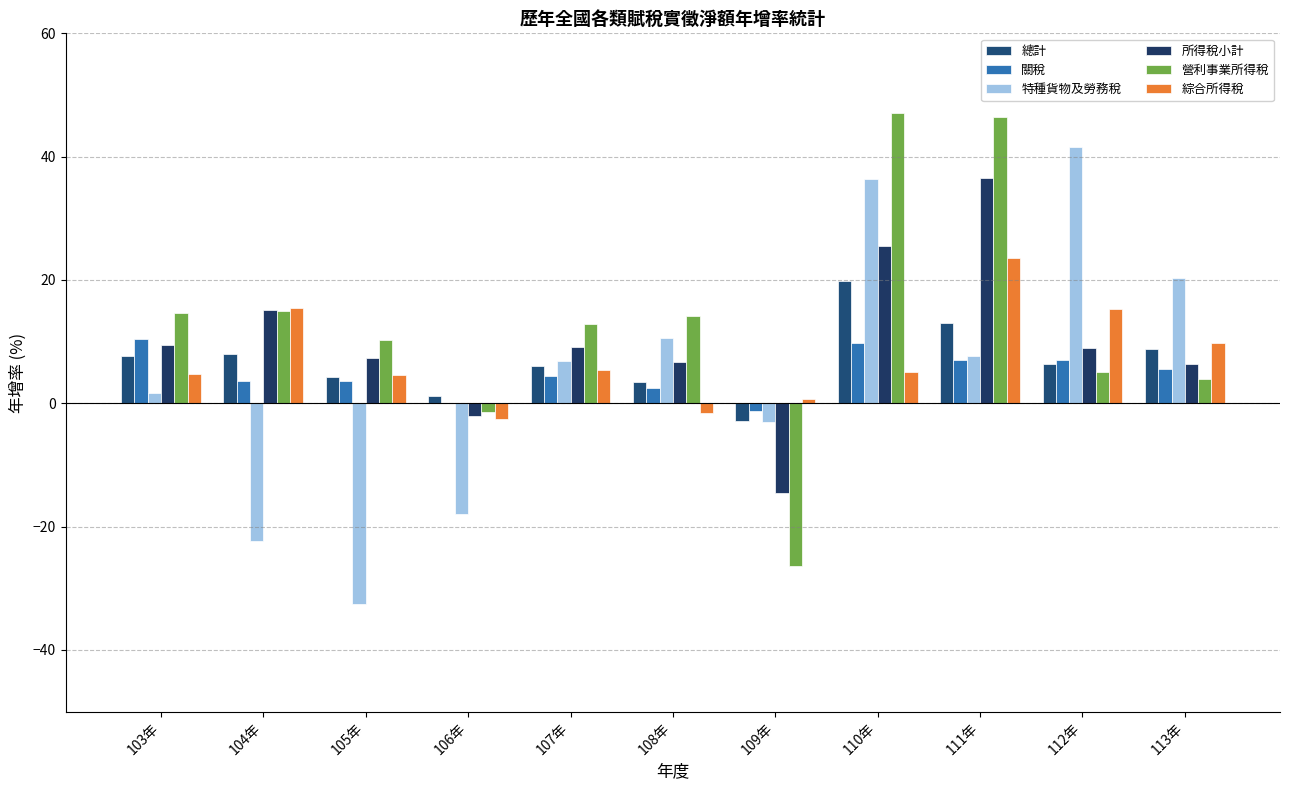

How many values in the 特種貨物及勞務稅 series exceed 6?

6